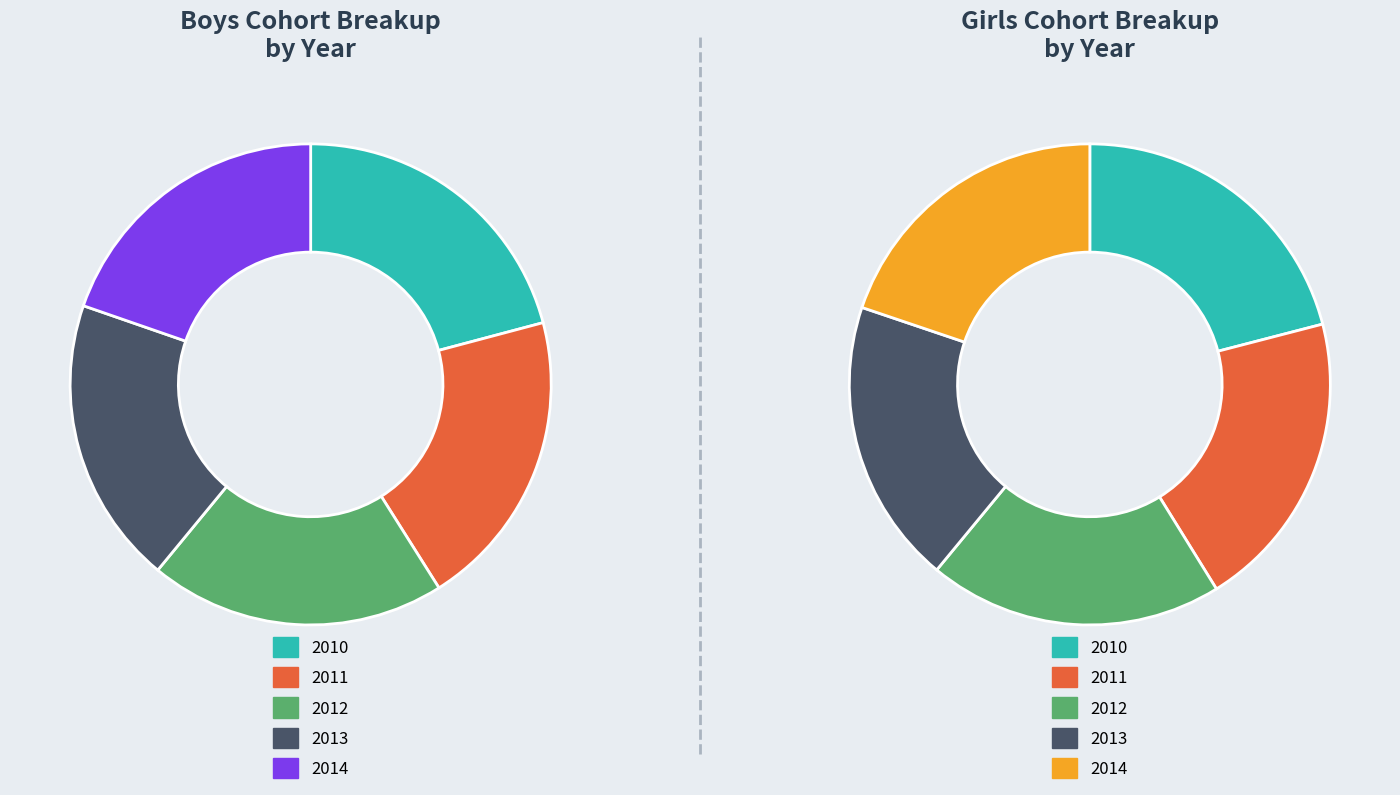

What portion of the pie excludes 2011?

79.8%